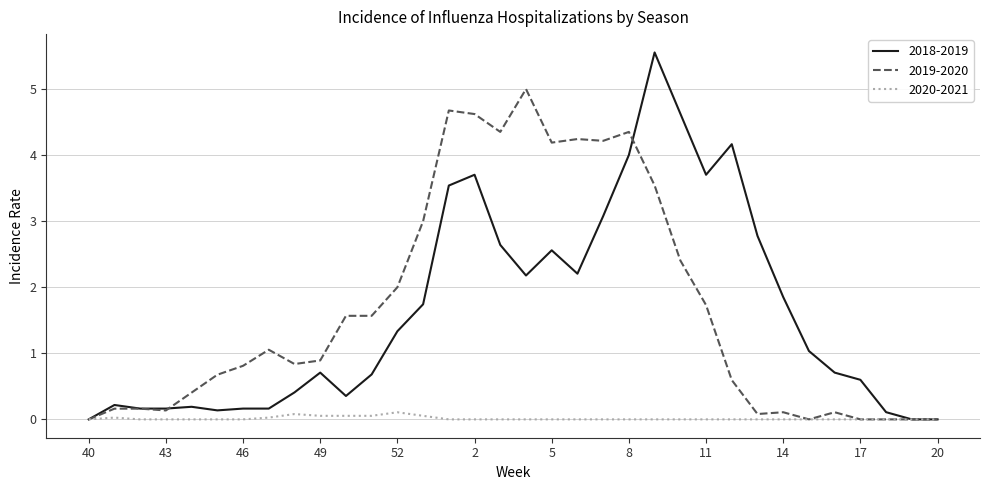

At how many categories does at least one series exceed 4?

11